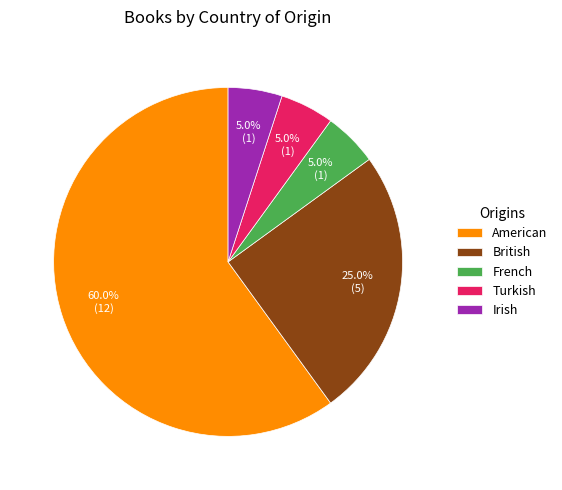

What percentage is the French slice, to the nearest percent?

5%